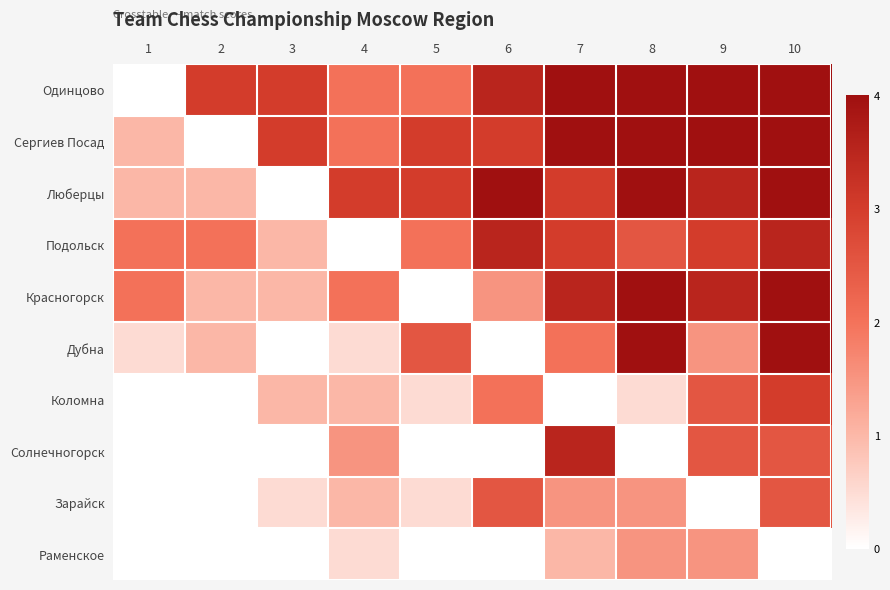

What is the spread (max minus min) of values at 2?

3.0